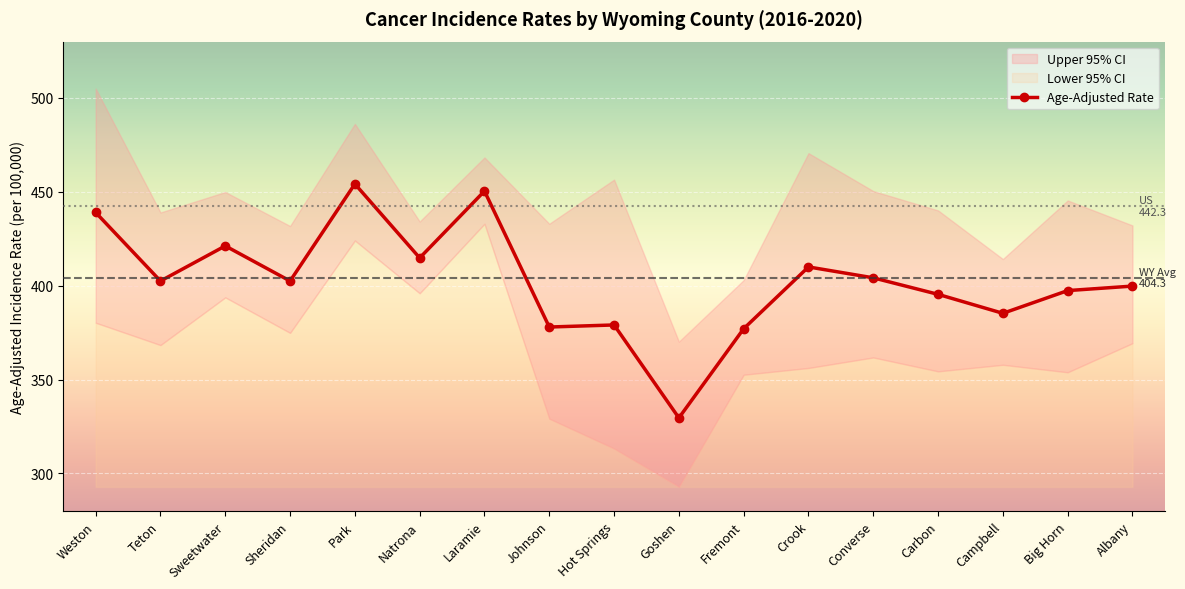

How many data points are above 402?

9